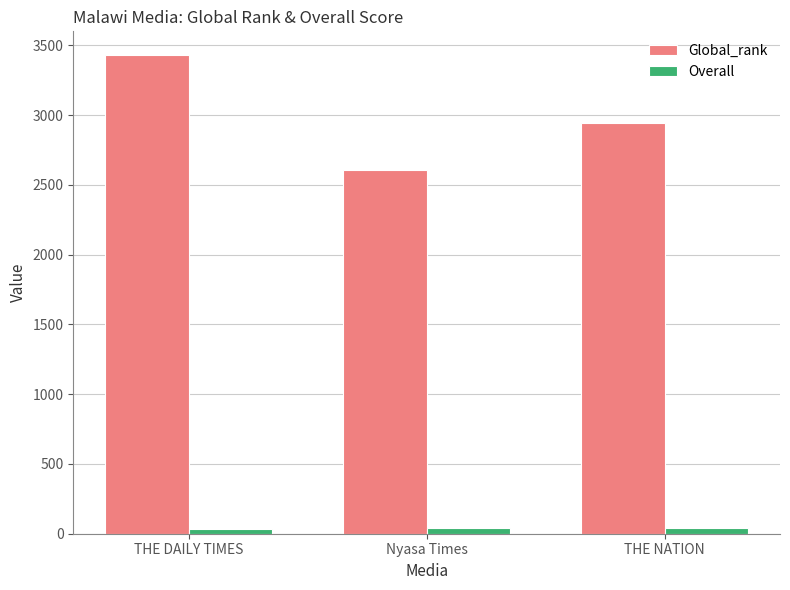

Read the Global_rank value at THE DAILY TIMES.

3430.0